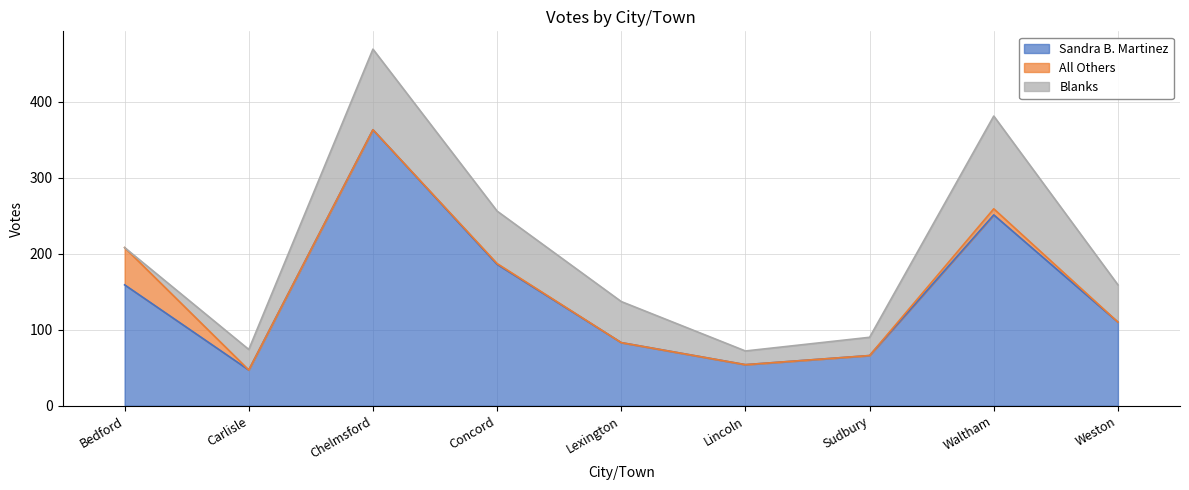

At which label does Blanks reach its peak?

Waltham